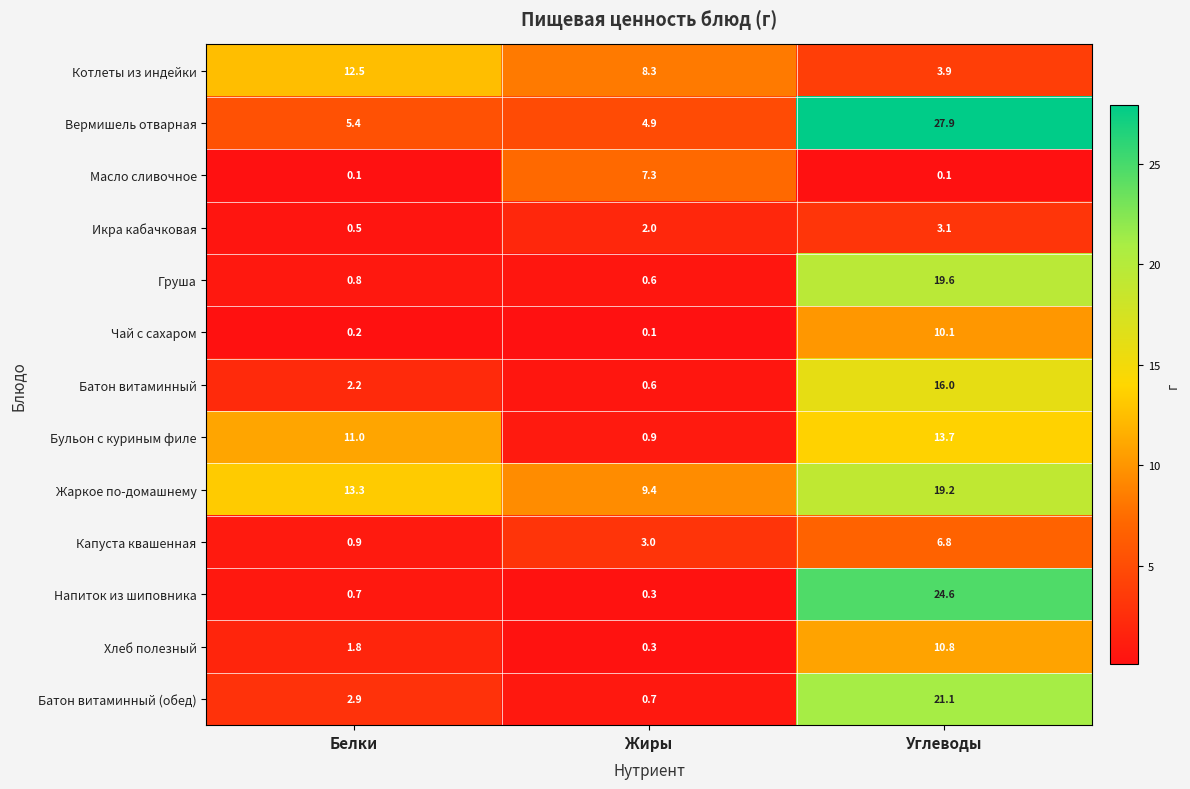

What is the difference between the highest and lowest values at Жиры?

9.3